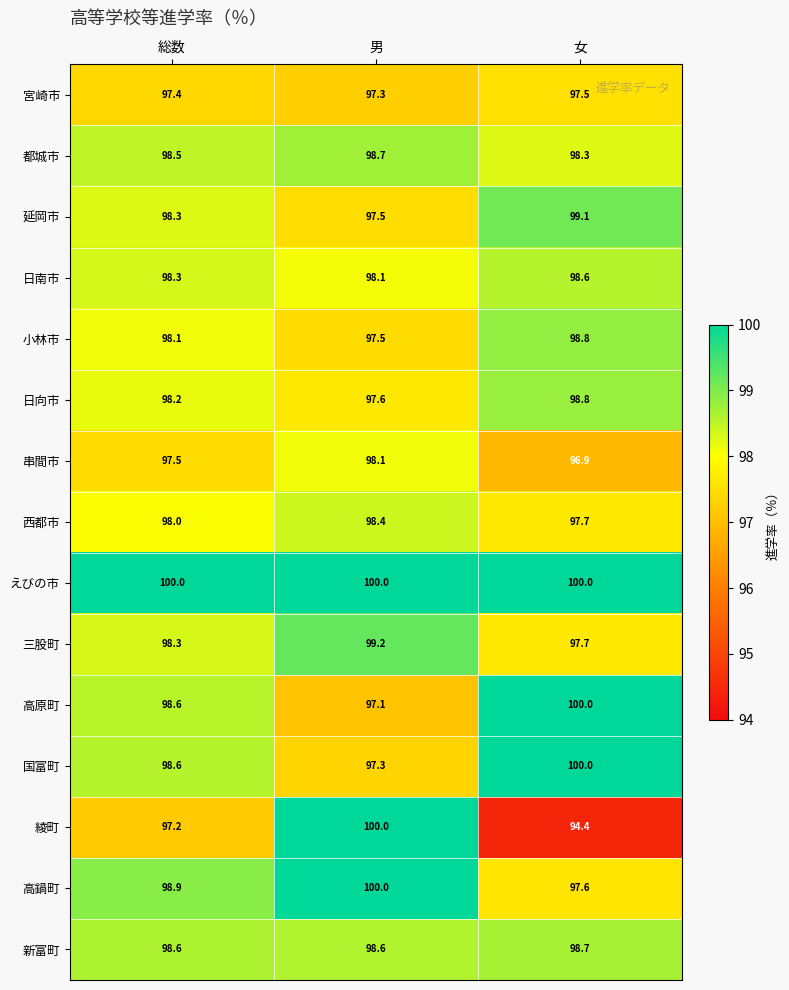

At which category is the sum across all series the highest?

男